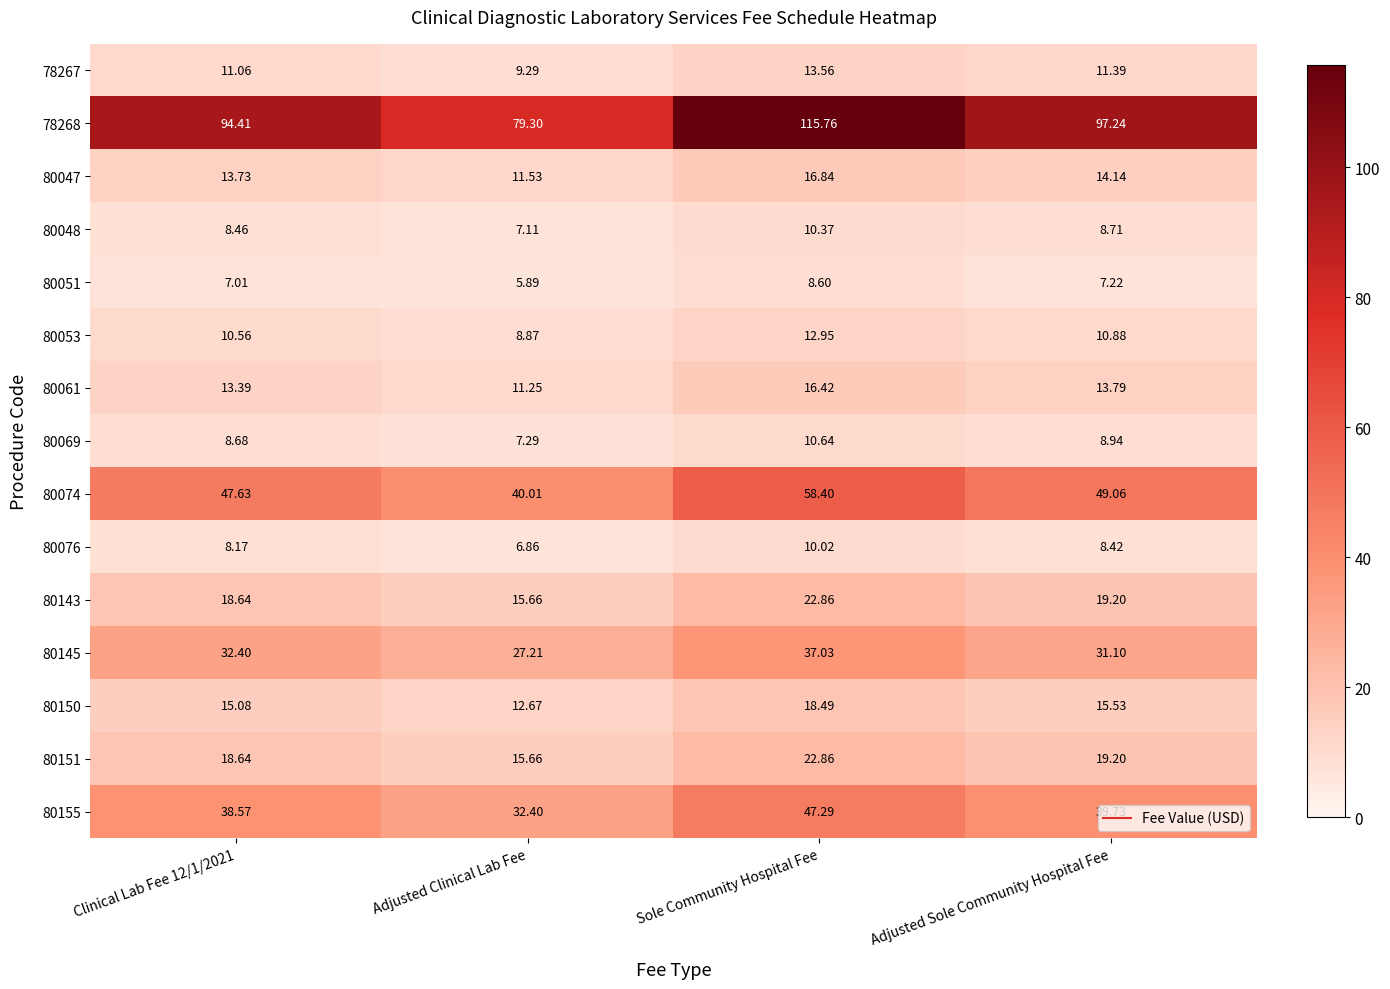

Which category has the highest value across all series?

Sole Community Hospital Fee